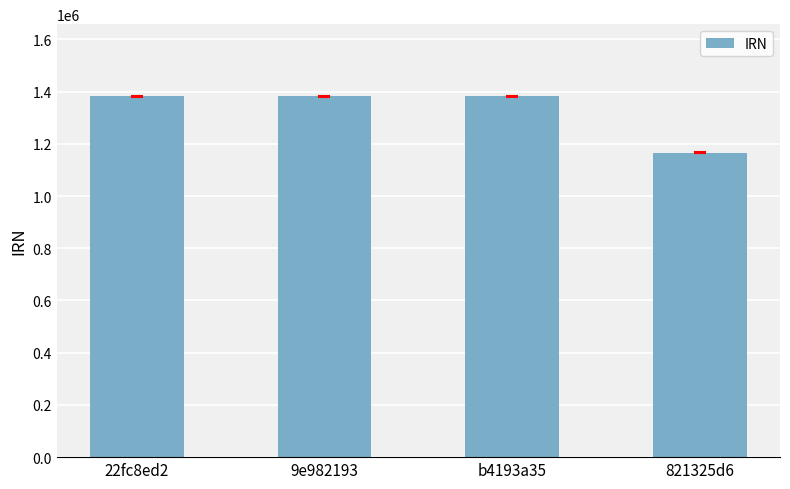

How many data points are less than 1382017?

2